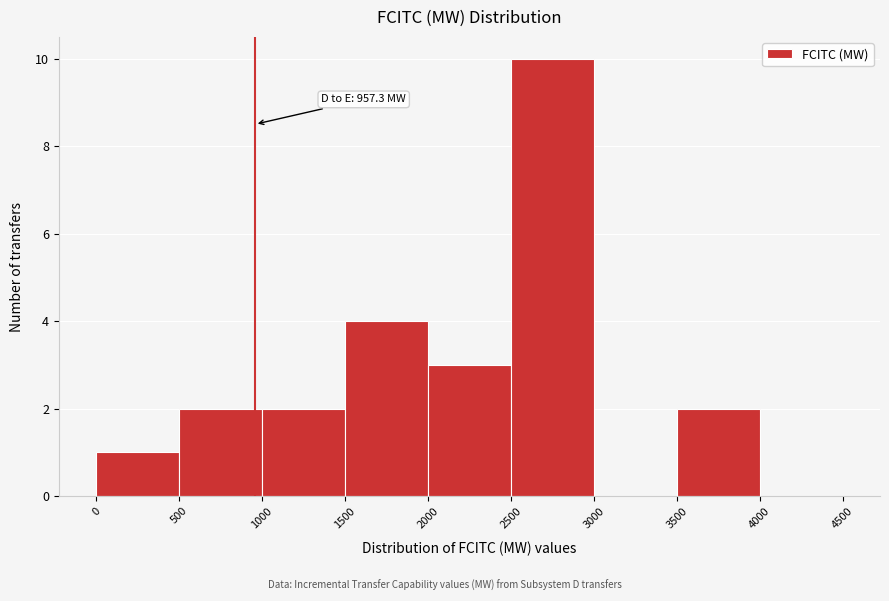

Over which range of the x-axis is the bar tallest?

2500 to 3000